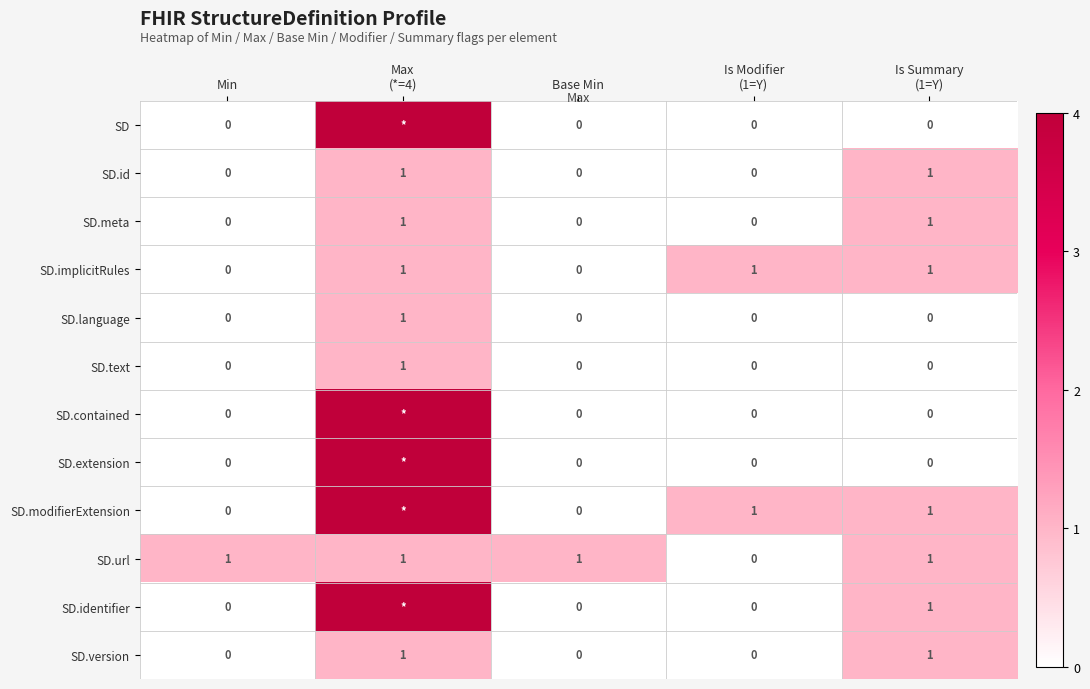

What is the difference between the SD.identifier values at Is Summary (1=Y) and Min?

1